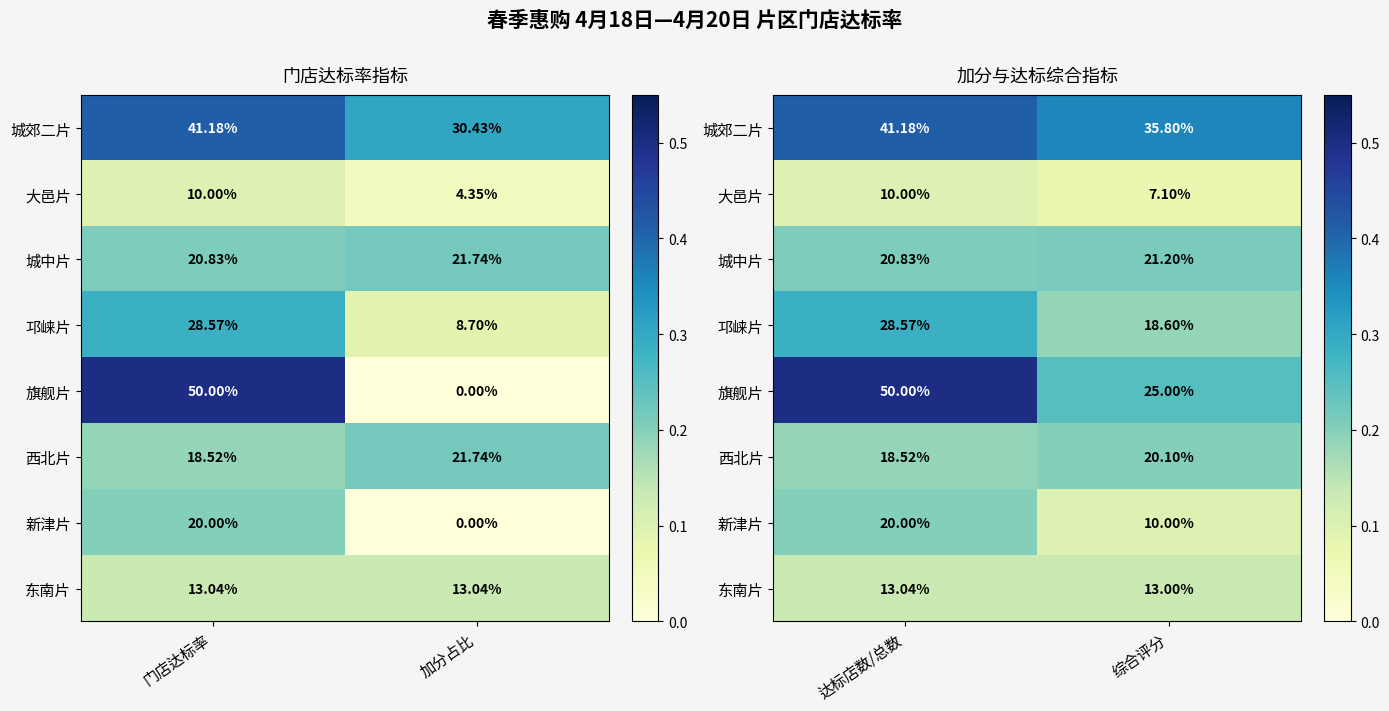

The value of 新津片 at 达标店数/总数 is 0.2. True or false?

True